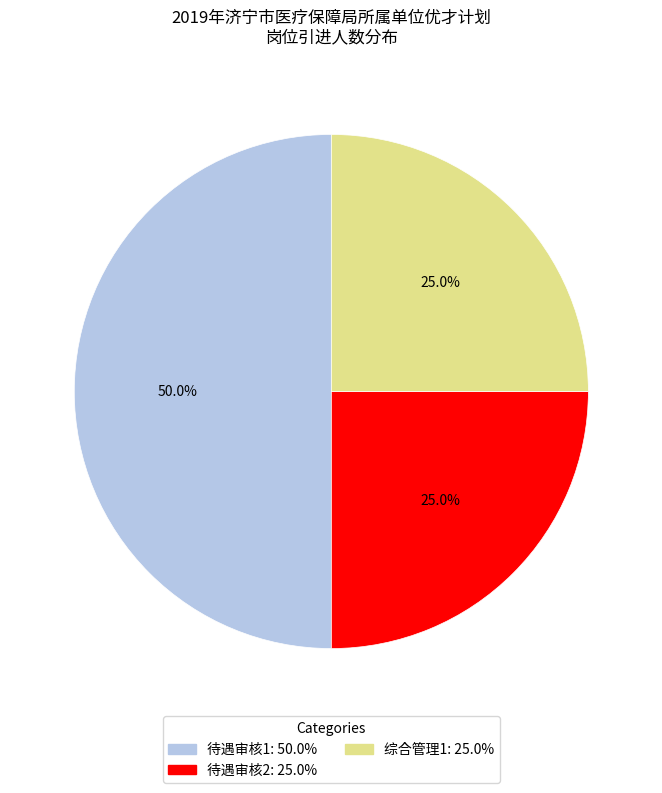

To the nearest percent, what is the average slice percentage?

33%